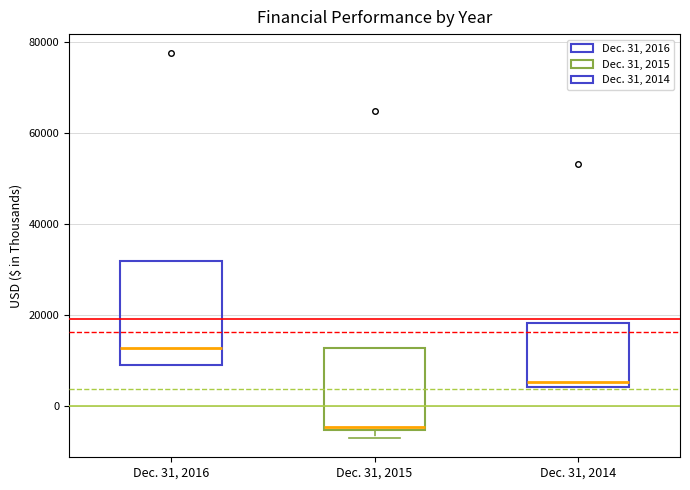

Comparing the boxes themselves (not the whiskers), which one is the tallest?

Dec. 31, 2016